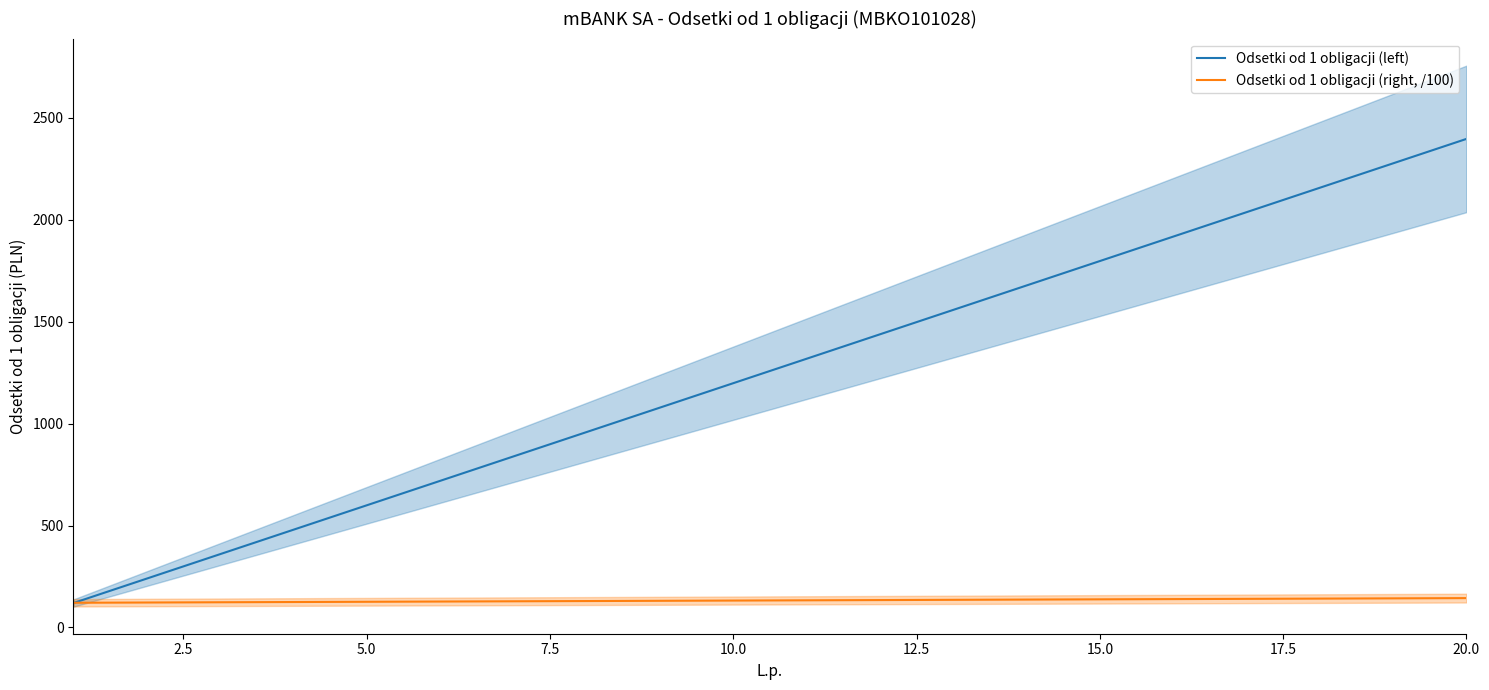

How many lines are shown in the chart?

2